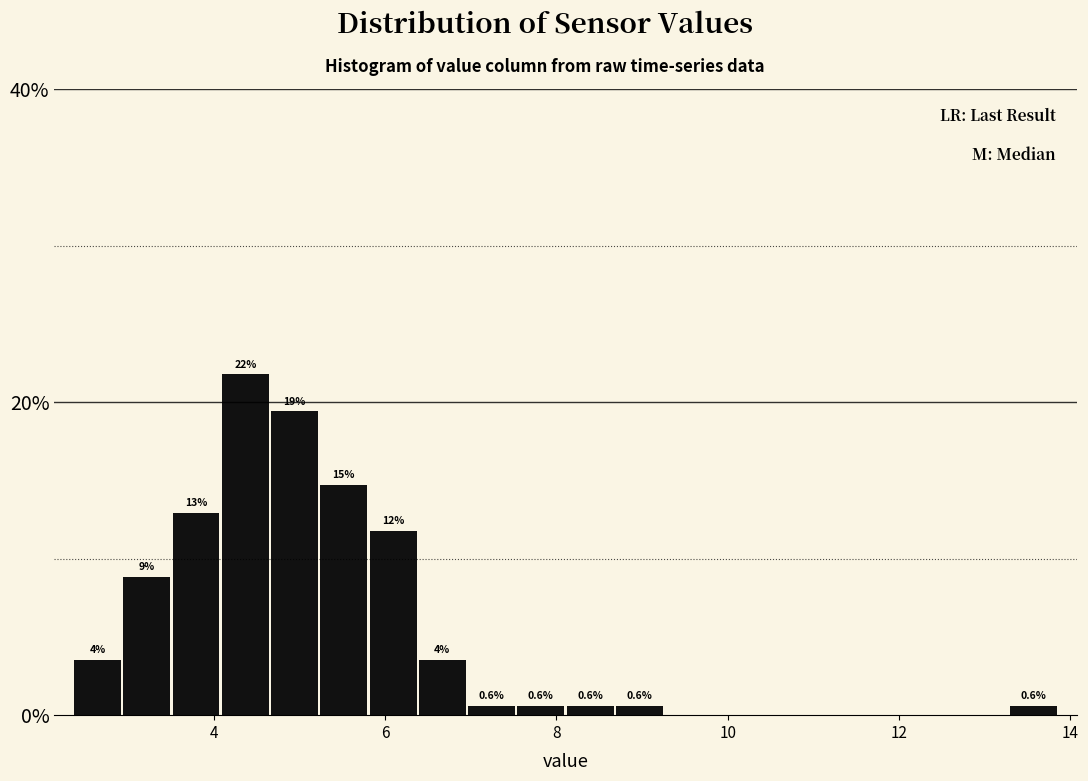

Around what value on the x-axis is the tallest bar? Give the approximate position of its centre, as read against the axis.

4.4